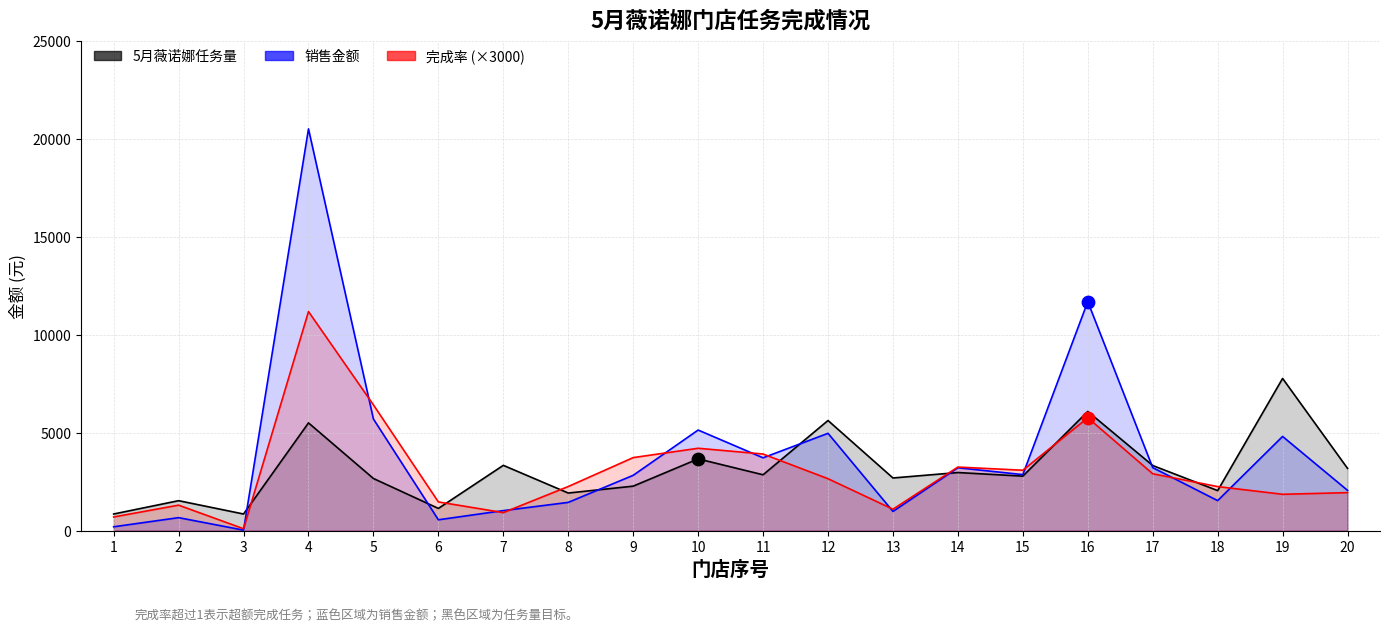

Which series reaches the minimum Y coordinate?

销售金额